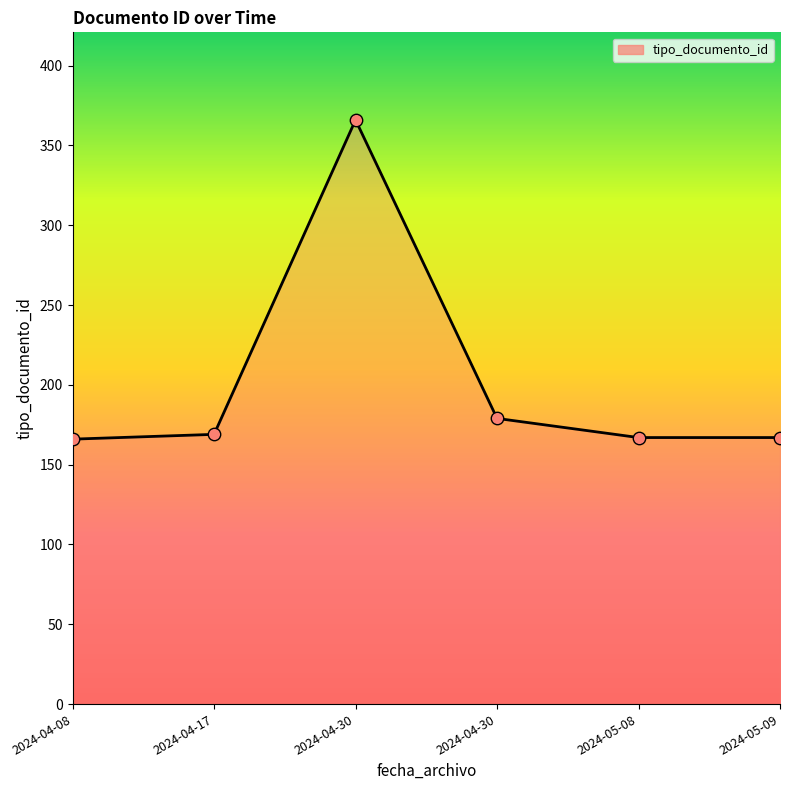

How many series are shown in this chart?

1